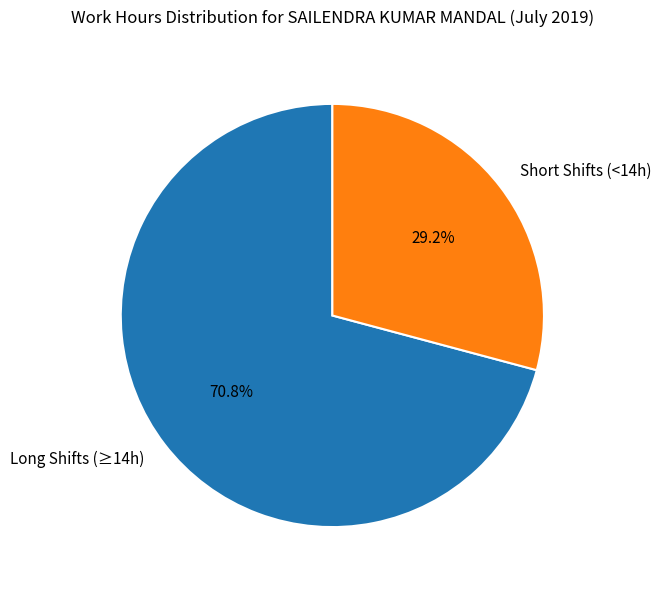

How many slices are in this pie chart?

2